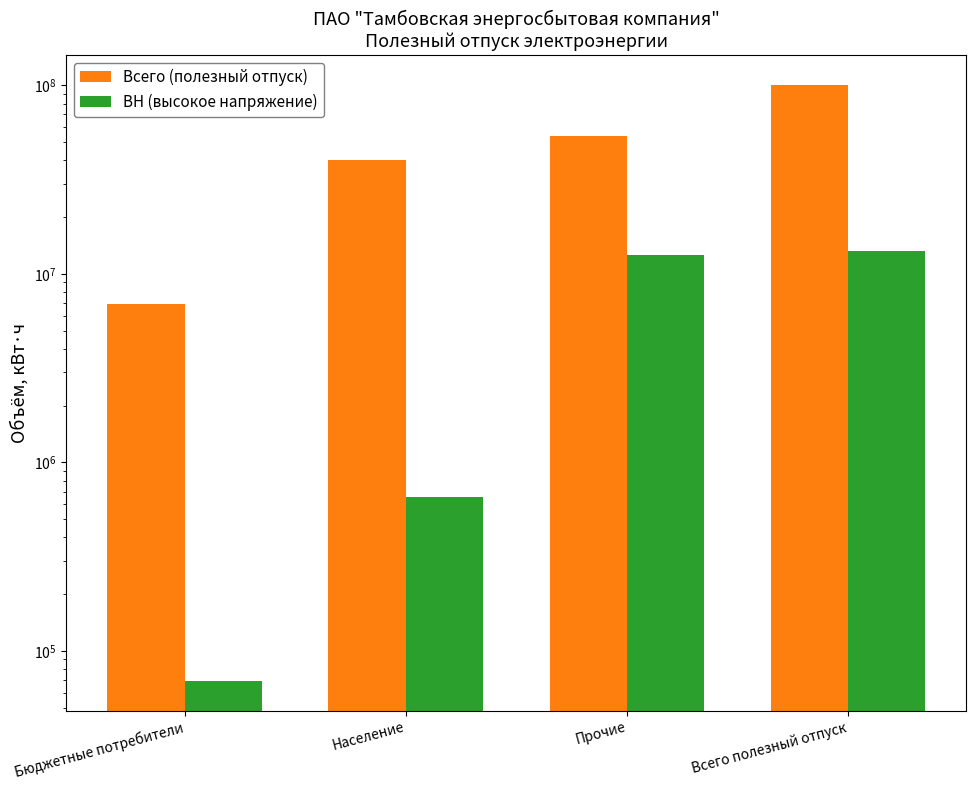

Which series has the widest spread of values?

Всего (полезный отпуск)